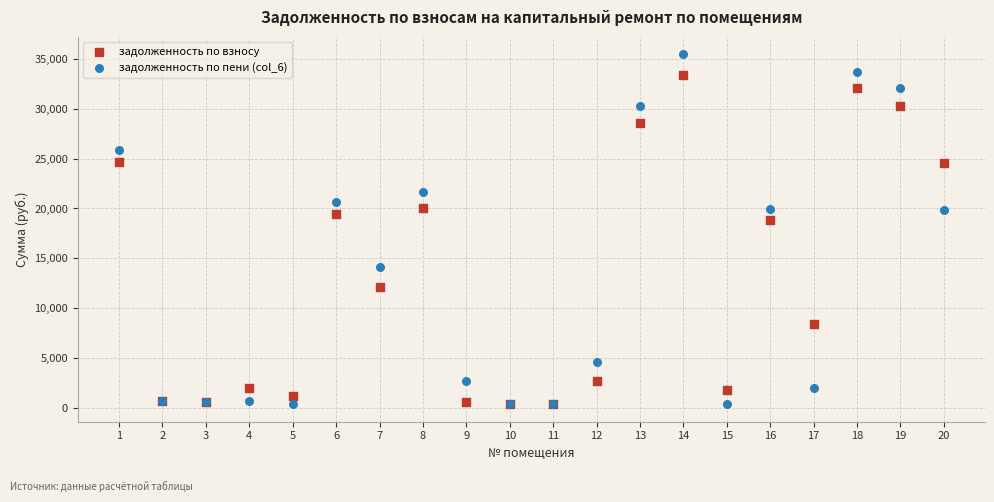

Which series has the widest spread of Y values?

задолженность по пени (col_6)